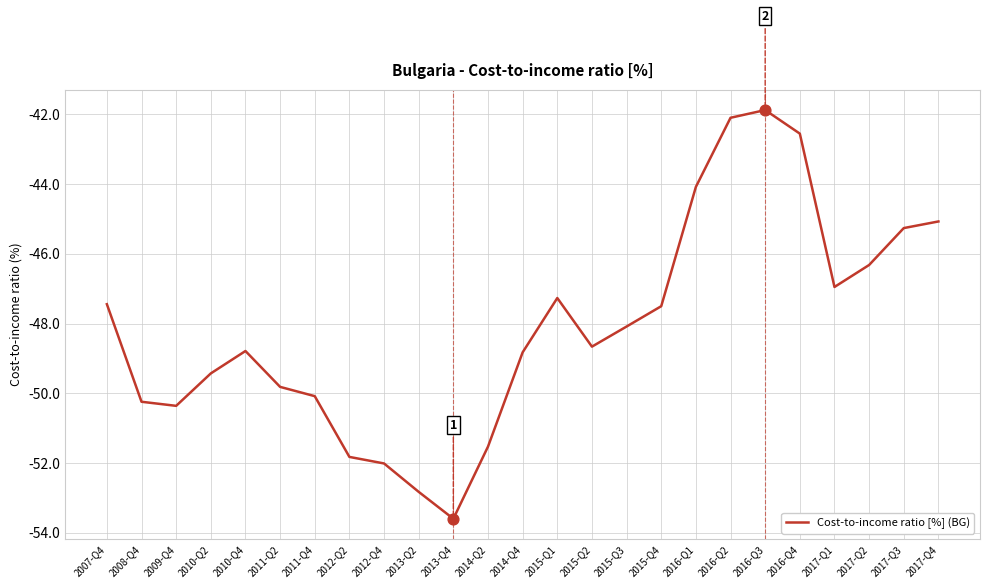

What is the change in value from 2007-Q4 to 2017-Q1?

+0.5